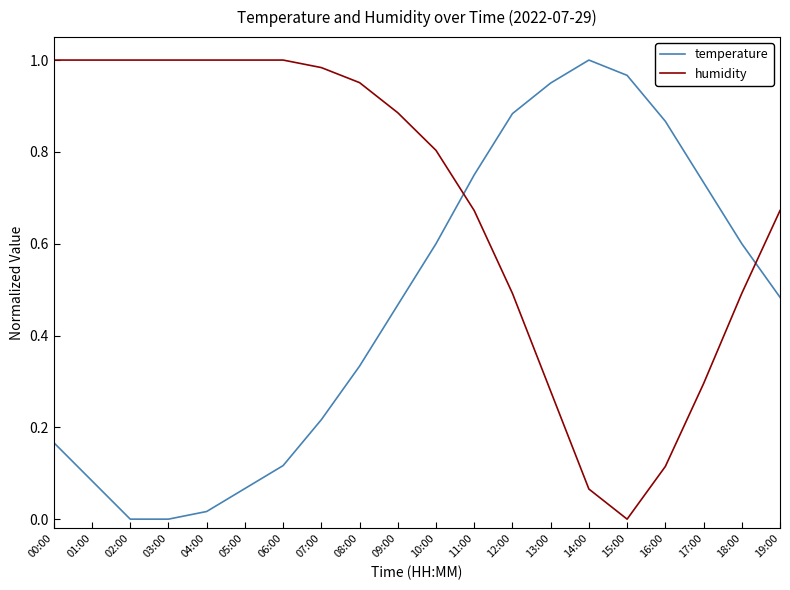

The humidity series shows 0.5 at 07:00. True or false?

False